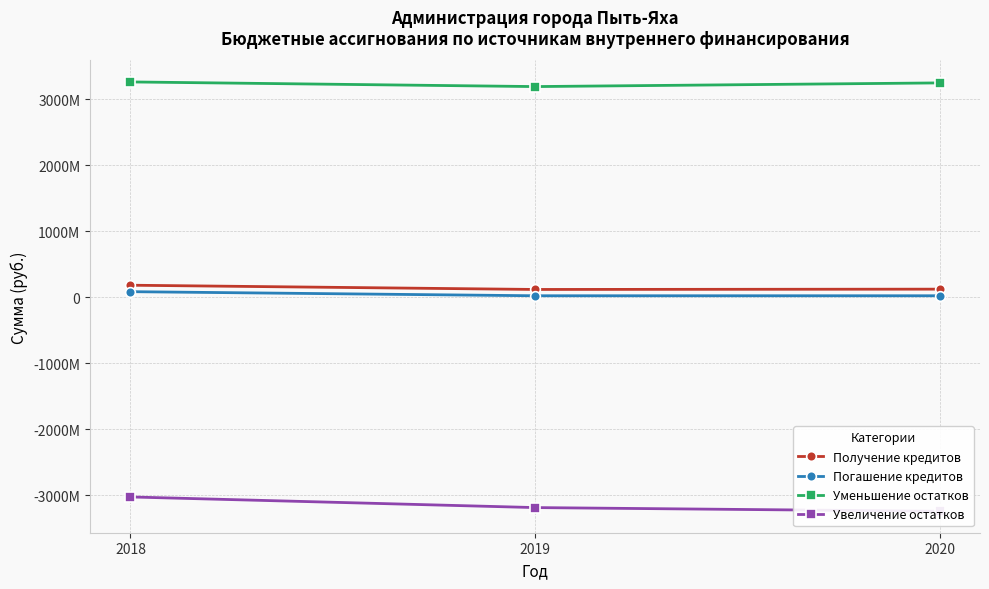

What is the difference between the second highest and minimum values in the Уменьшение остатков series?

55670200.0